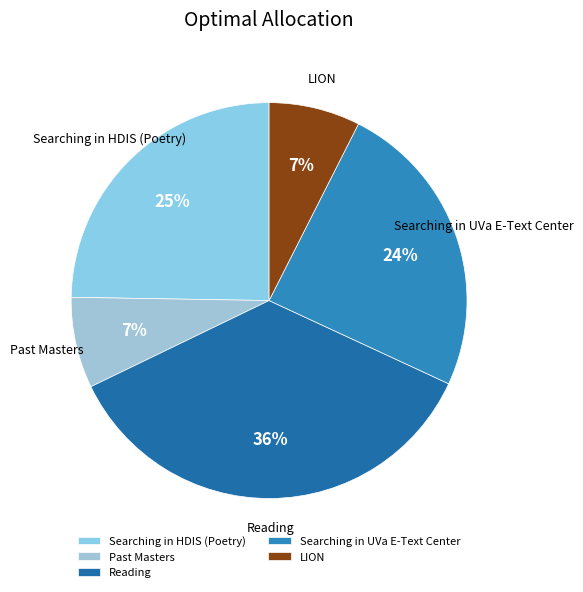

Which slice is the largest?

Reading